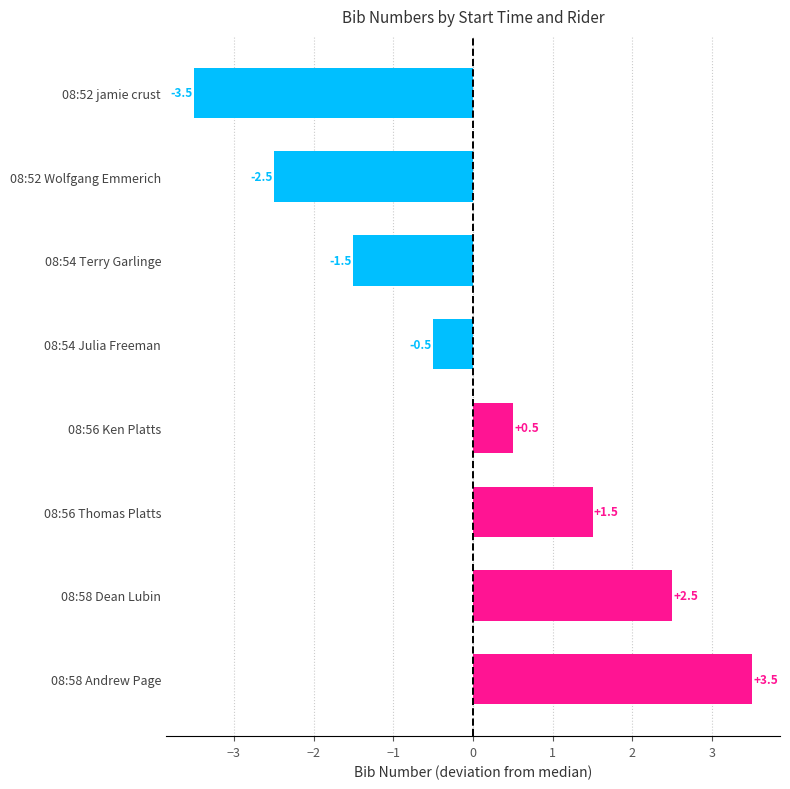

Are the bars horizontal?

Yes